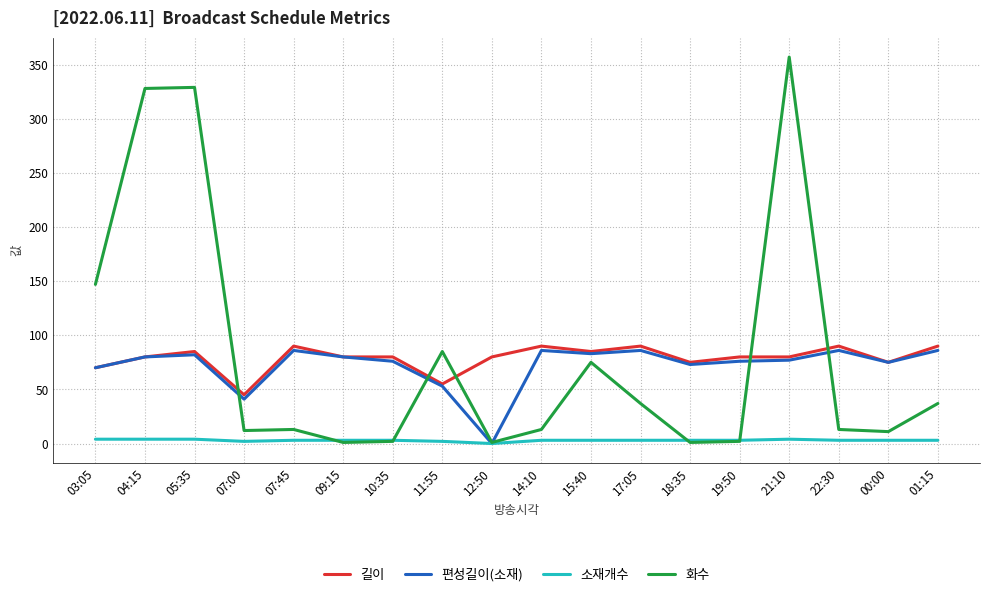

Which series has the largest range (max minus min)?

화수